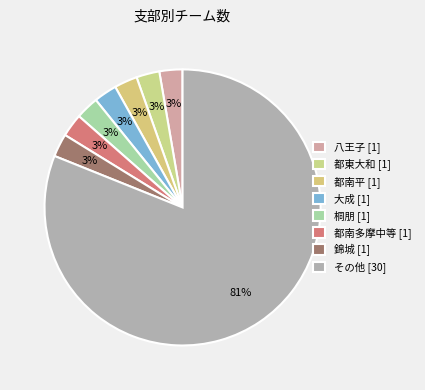

Which slice is the largest?

その他 [30]